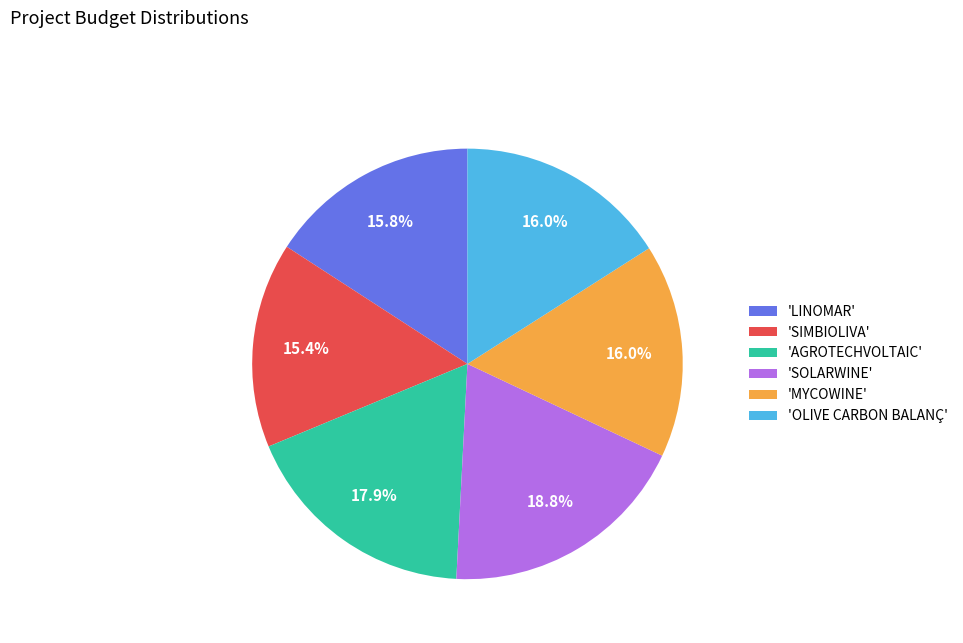

Which category has the biggest portion of the pie?

'SOLARWINE'